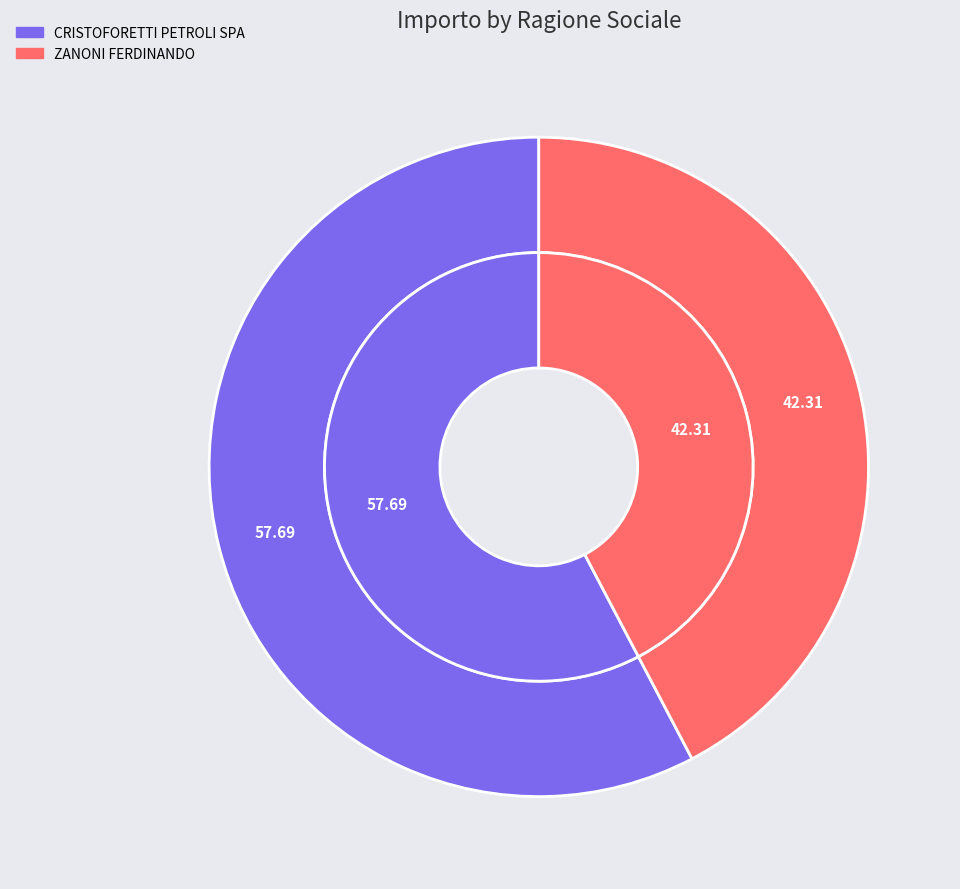

How much of the chart is everything except CRISTOFORETTI PETROLI SPA?

42.3%